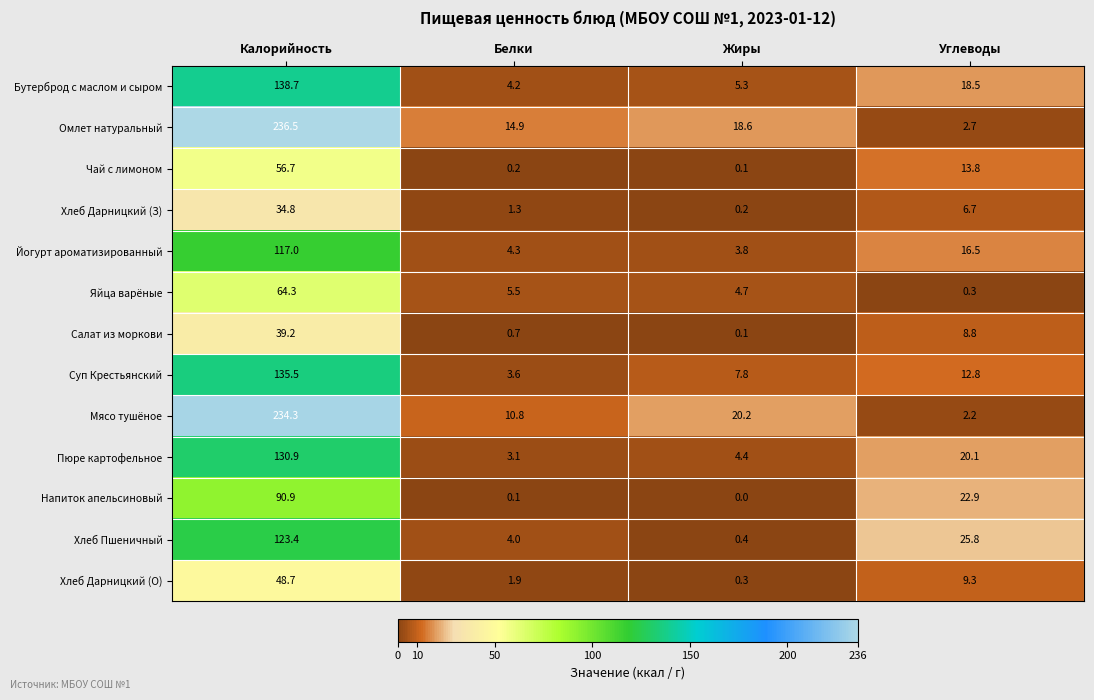

Which series has the widest spread of values?

Омлет натуральный